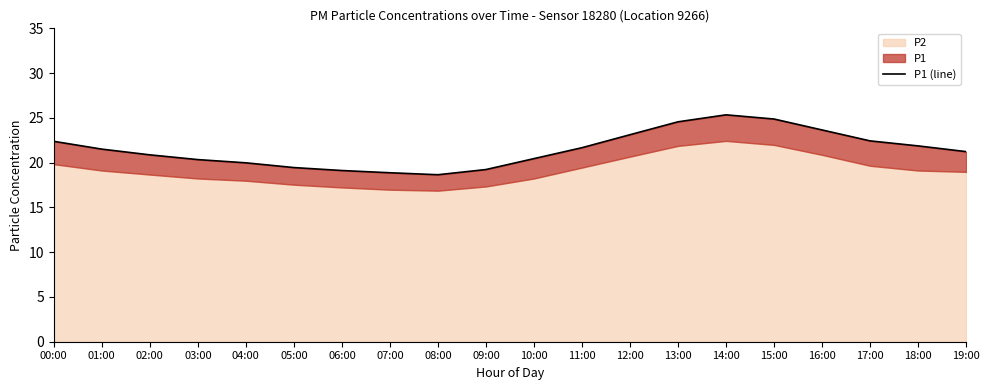

How many data points are above 21?

11